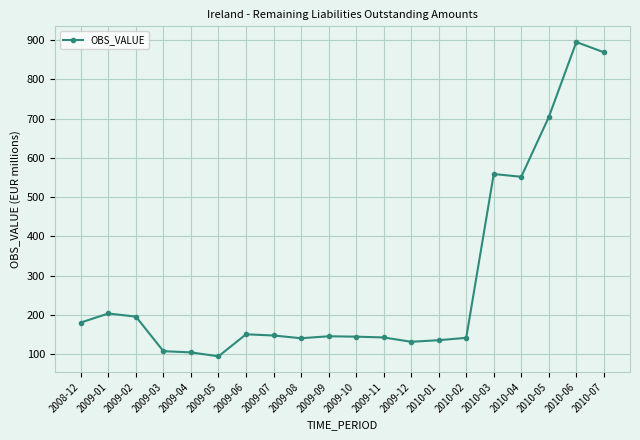

What is the value of the 4th point from the left?

108